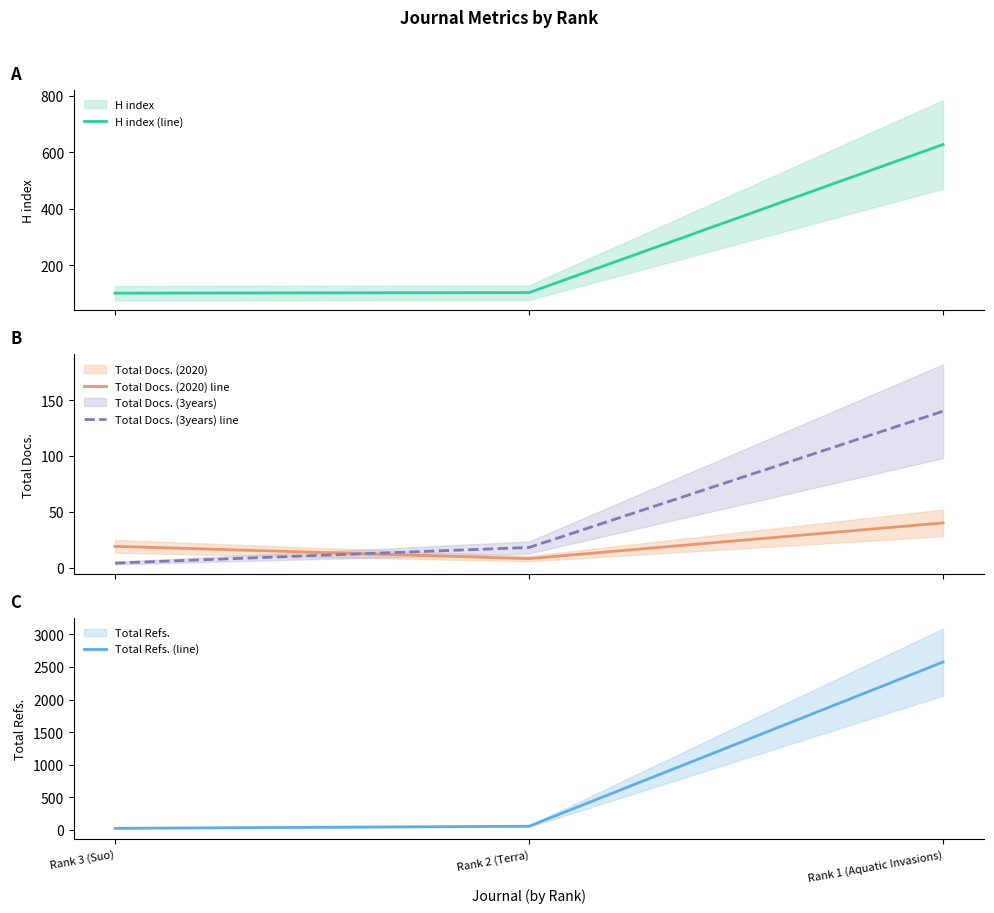

Which series has the widest spread of values?

Total Refs. (line)